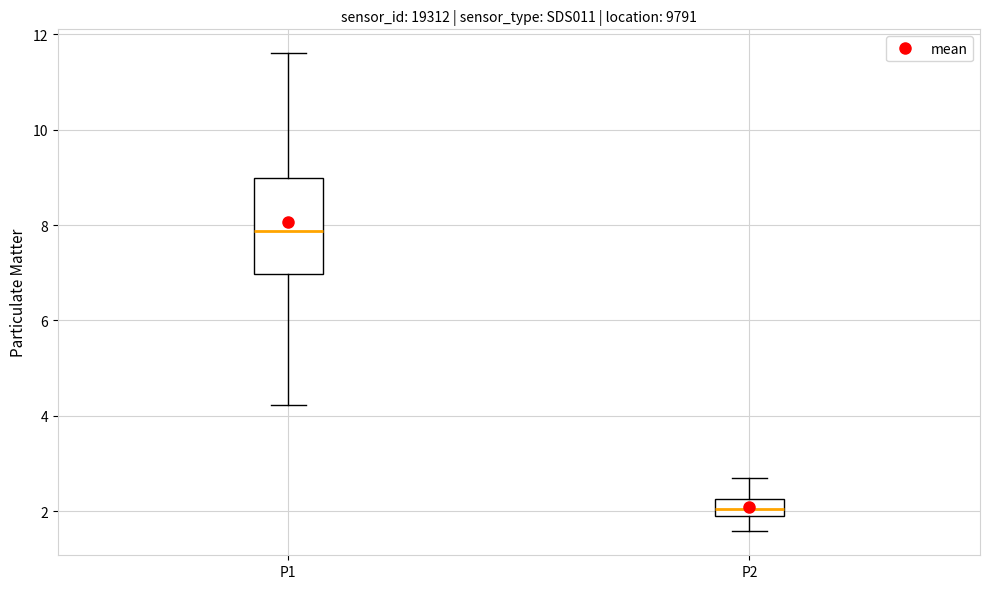

Where is the upper edge of the box for P2 on the y-axis? The values are not printed on the chart, so give them approximately, as read against the axis.

2.2